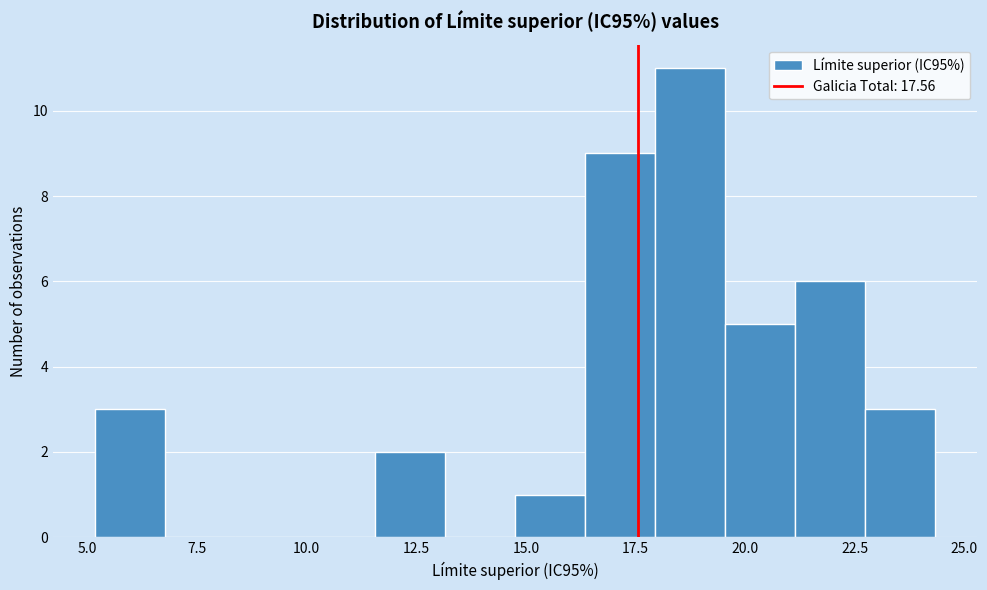

Read against the x-axis, roughly where is the centre of the tallest bar?

18.5